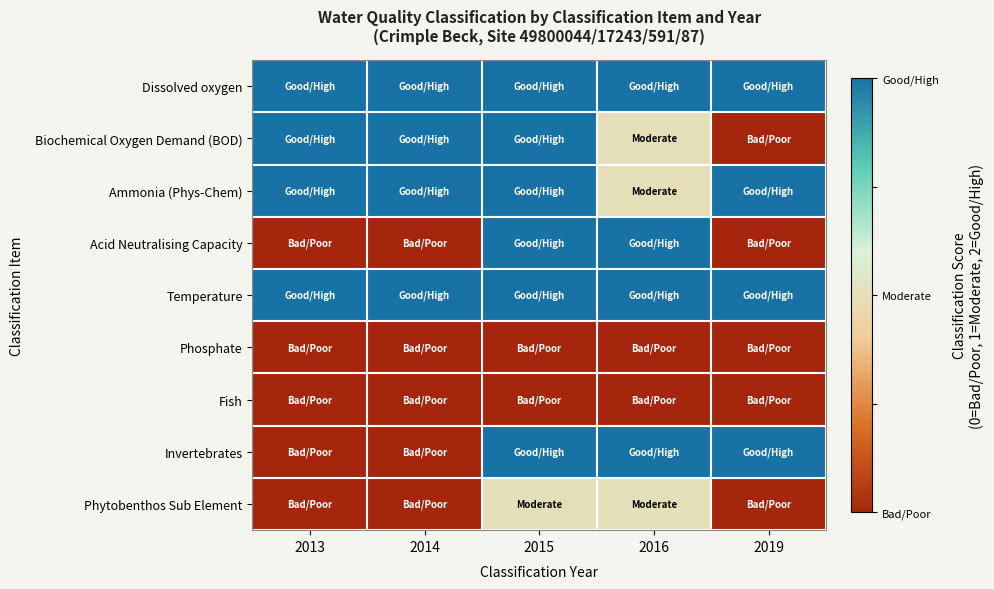

Reading left to right, transcribe all the data shown in this chart.

Dissolved oxygen: 2013=2	2014=2	2015=2	2016=2	2019=2
Biochemical Oxygen Demand (BOD): 2013=2	2014=2	2015=2	2016=1	2019=0
Ammonia (Phys-Chem): 2013=2	2014=2	2015=2	2016=1	2019=2
Acid Neutralising Capacity: 2013=0	2014=0	2015=2	2016=2	2019=0
Temperature: 2013=2	2014=2	2015=2	2016=2	2019=2
Phosphate: 2013=0	2014=0	2015=0	2016=0	2019=0
Fish: 2013=0	2014=0	2015=0	2016=0	2019=0
Invertebrates: 2013=0	2014=0	2015=2	2016=2	2019=2
Phytobenthos Sub Element: 2013=0	2014=0	2015=1	2016=1	2019=0